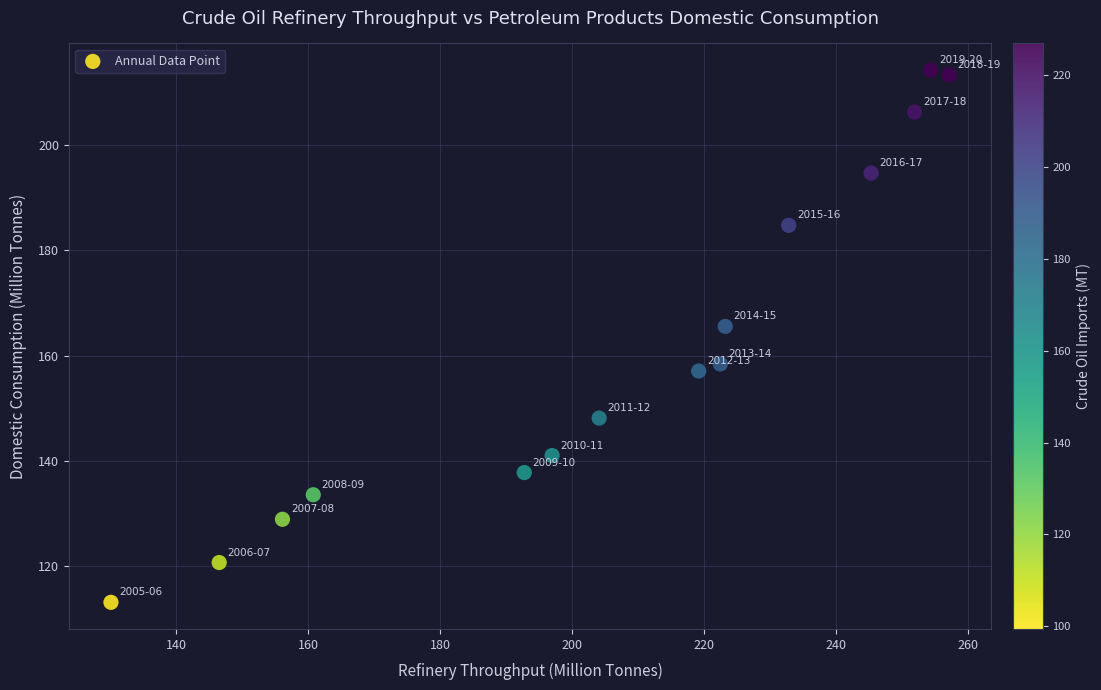

What is the range of Y values (max minus min)?

100.9